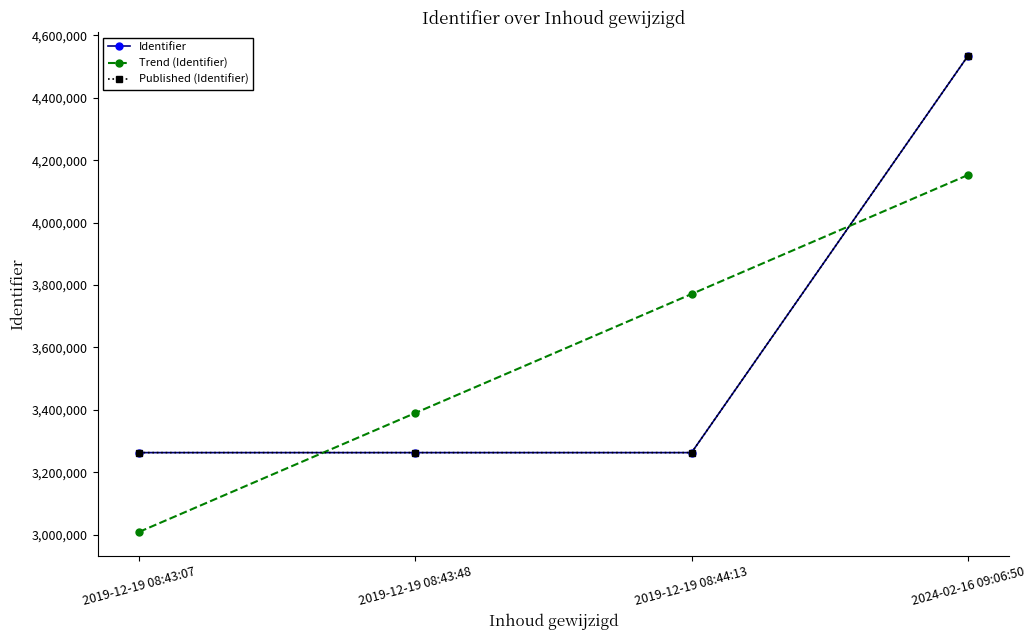

Which series has the largest range (max minus min)?

Identifier